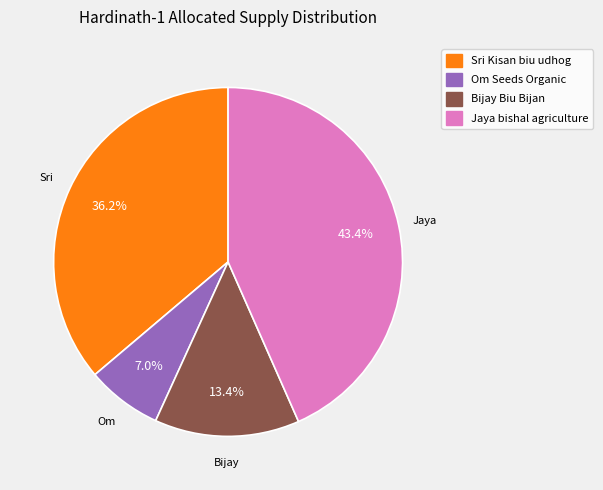

Rank the categories by value from highest to lowest.

Jaya bishal agriculture, Sri Kisan biu udhog, Bijay Biu Bijan, Om Seeds Organic